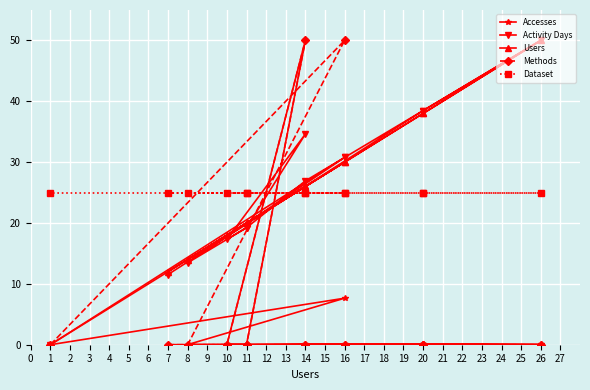

What is the spread (max minus min) of values at 26?

50.0